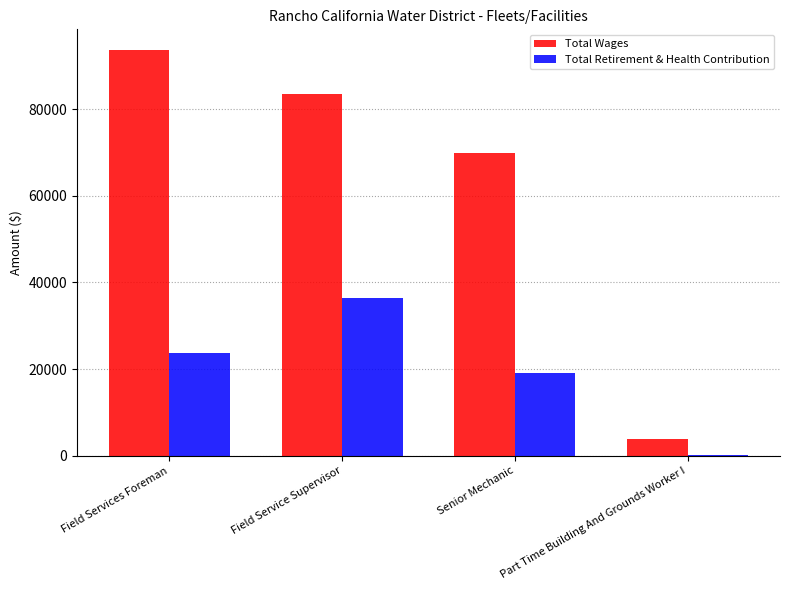

What is the maximum value for Total Retirement & Health Contribution?

36343